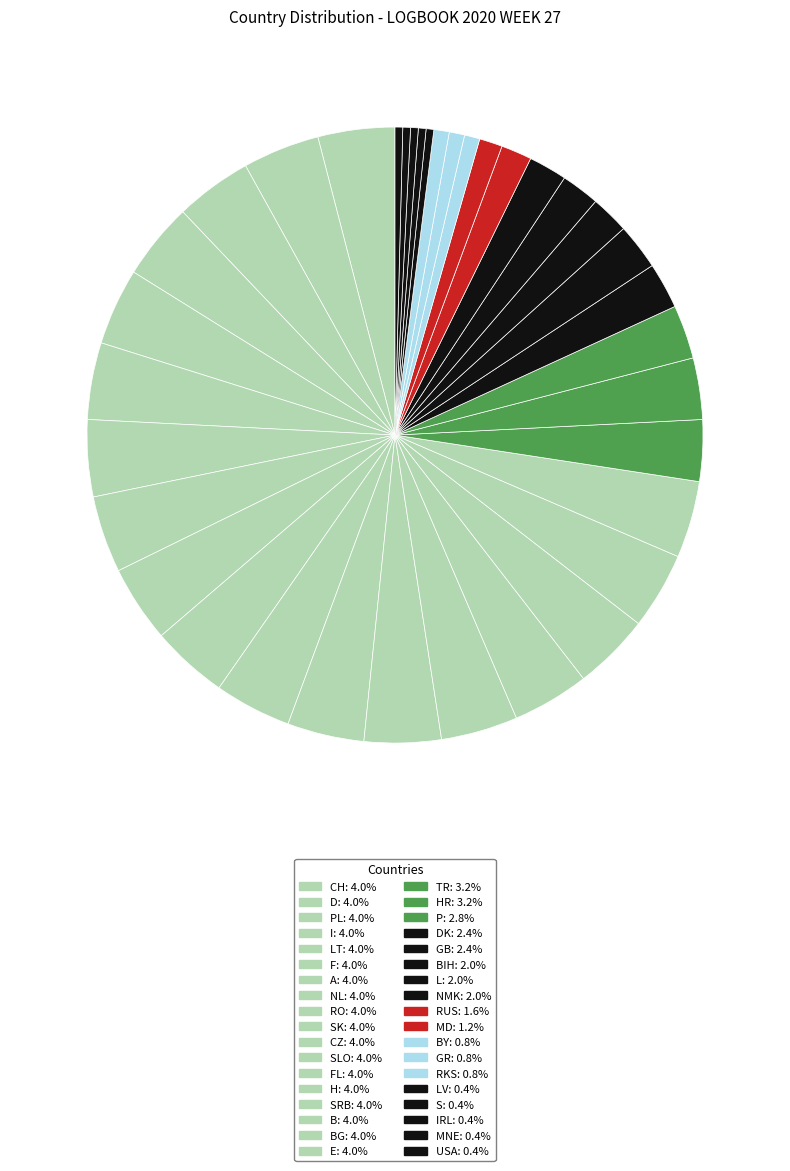

Which slice is the smallest?

LV